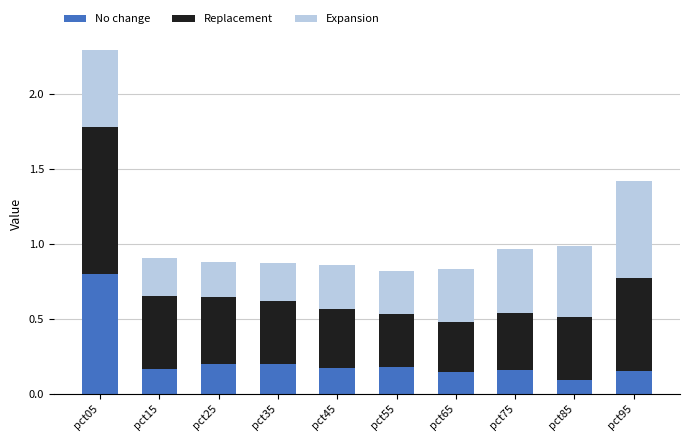

At which category is the sum across all series the highest?

pct05